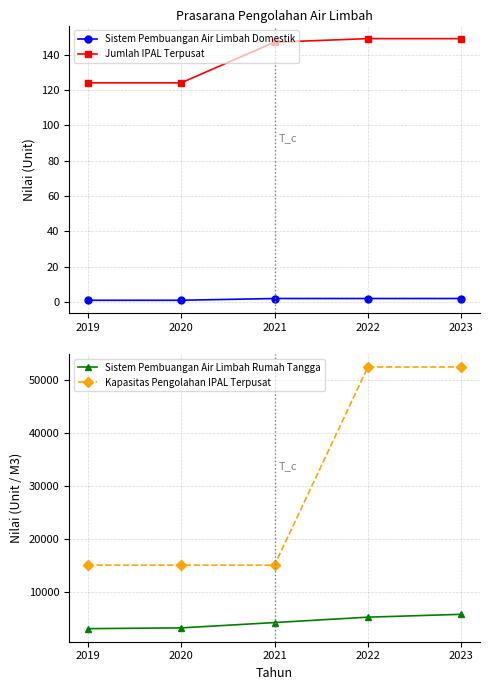

What is the total value across all series at 2021?

19306